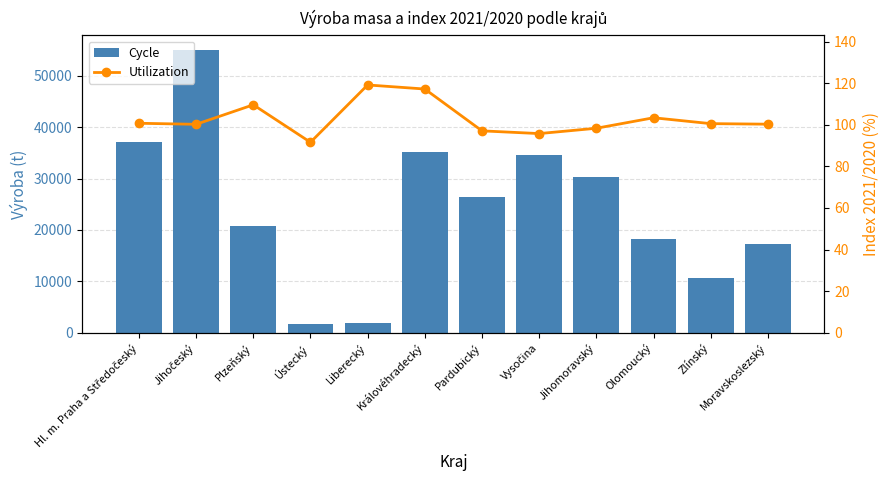

Rank the categories by Utilization value from highest to lowest.

Liberecký, Královéhradecký, Plzeňský, Olomoucký, Hl. m. Praha a Středočeský, Zlínský, Moravskoslezský, Jihočeský, Jihomoravský, Pardubický, Vysočina, Ústecký